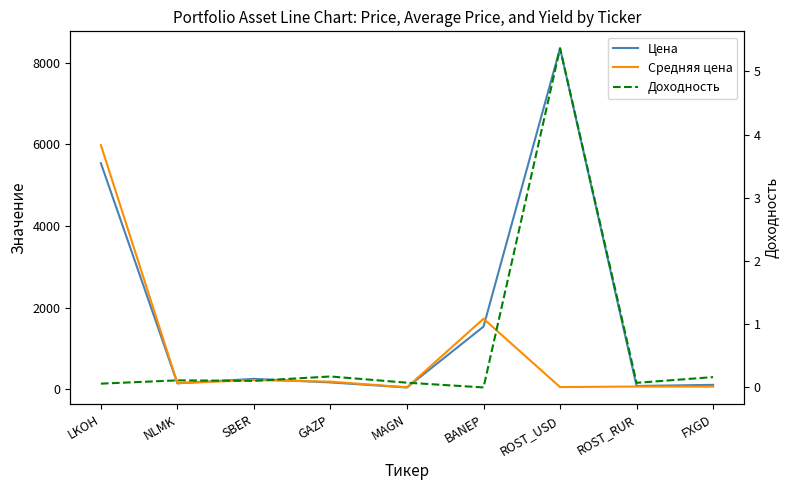

Which series has the widest spread of values?

Цена